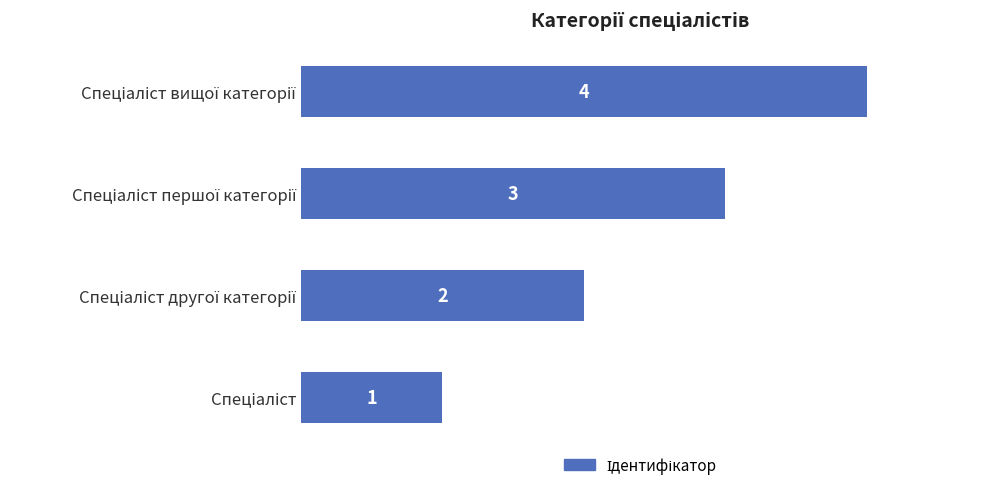

What is the difference between the maximum and minimum values?

3